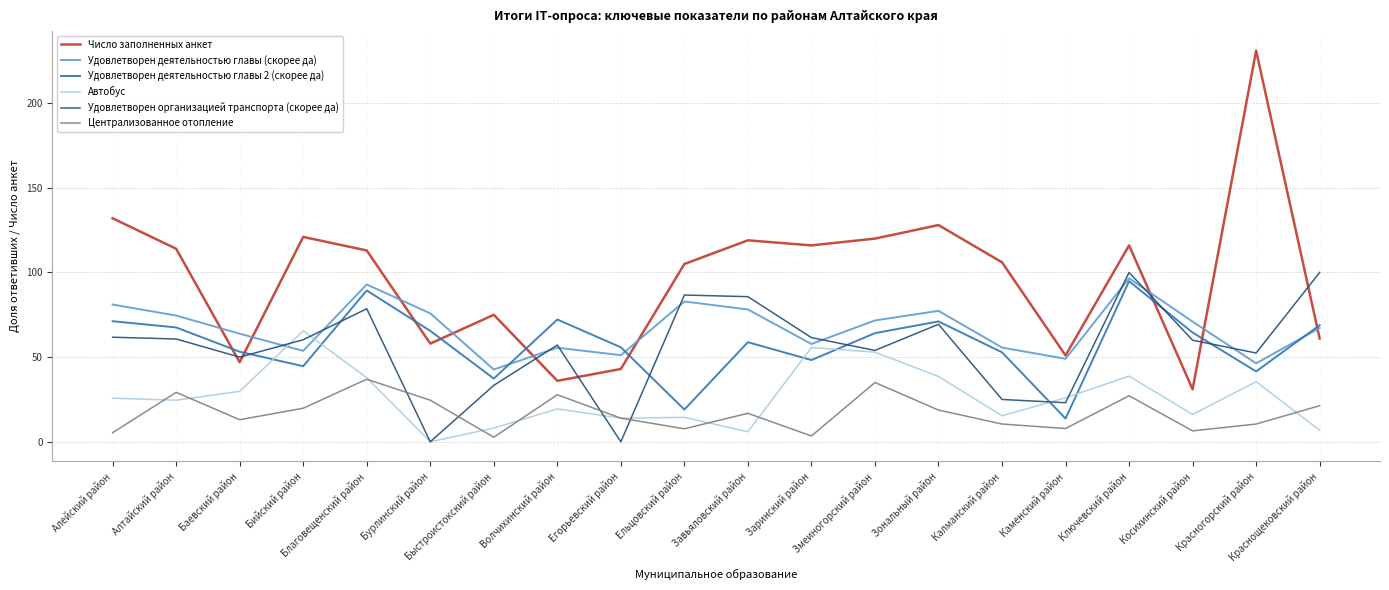

What value does the Число заполненных анкет series have at Змеиногорский район?

120.0